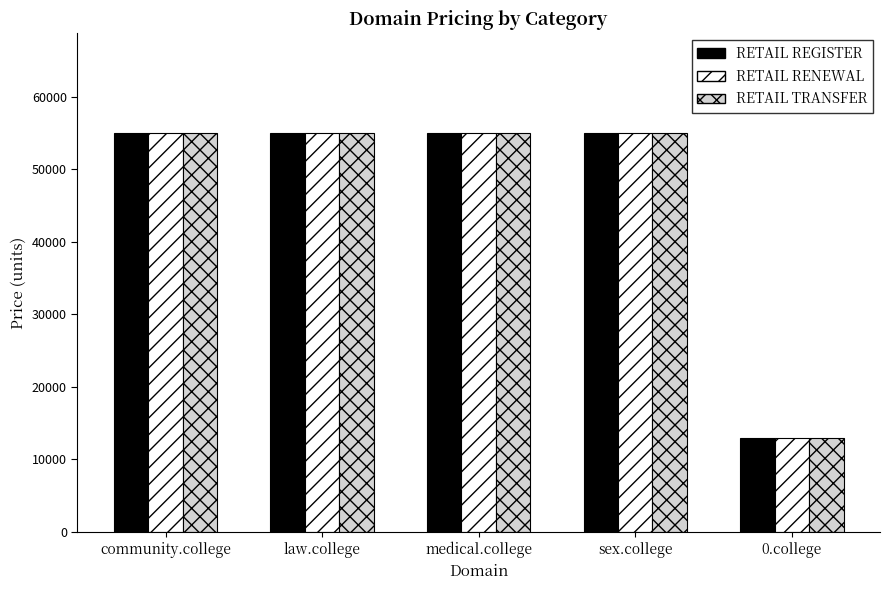

Reading left to right, transcribe all the data shown in this chart.

RETAIL REGISTER: community.college=55000	law.college=55000	medical.college=55000	sex.college=55000	0.college=13000
RETAIL RENEWAL: community.college=55000	law.college=55000	medical.college=55000	sex.college=55000	0.college=13000
RETAIL TRANSFER: community.college=55000	law.college=55000	medical.college=55000	sex.college=55000	0.college=13000